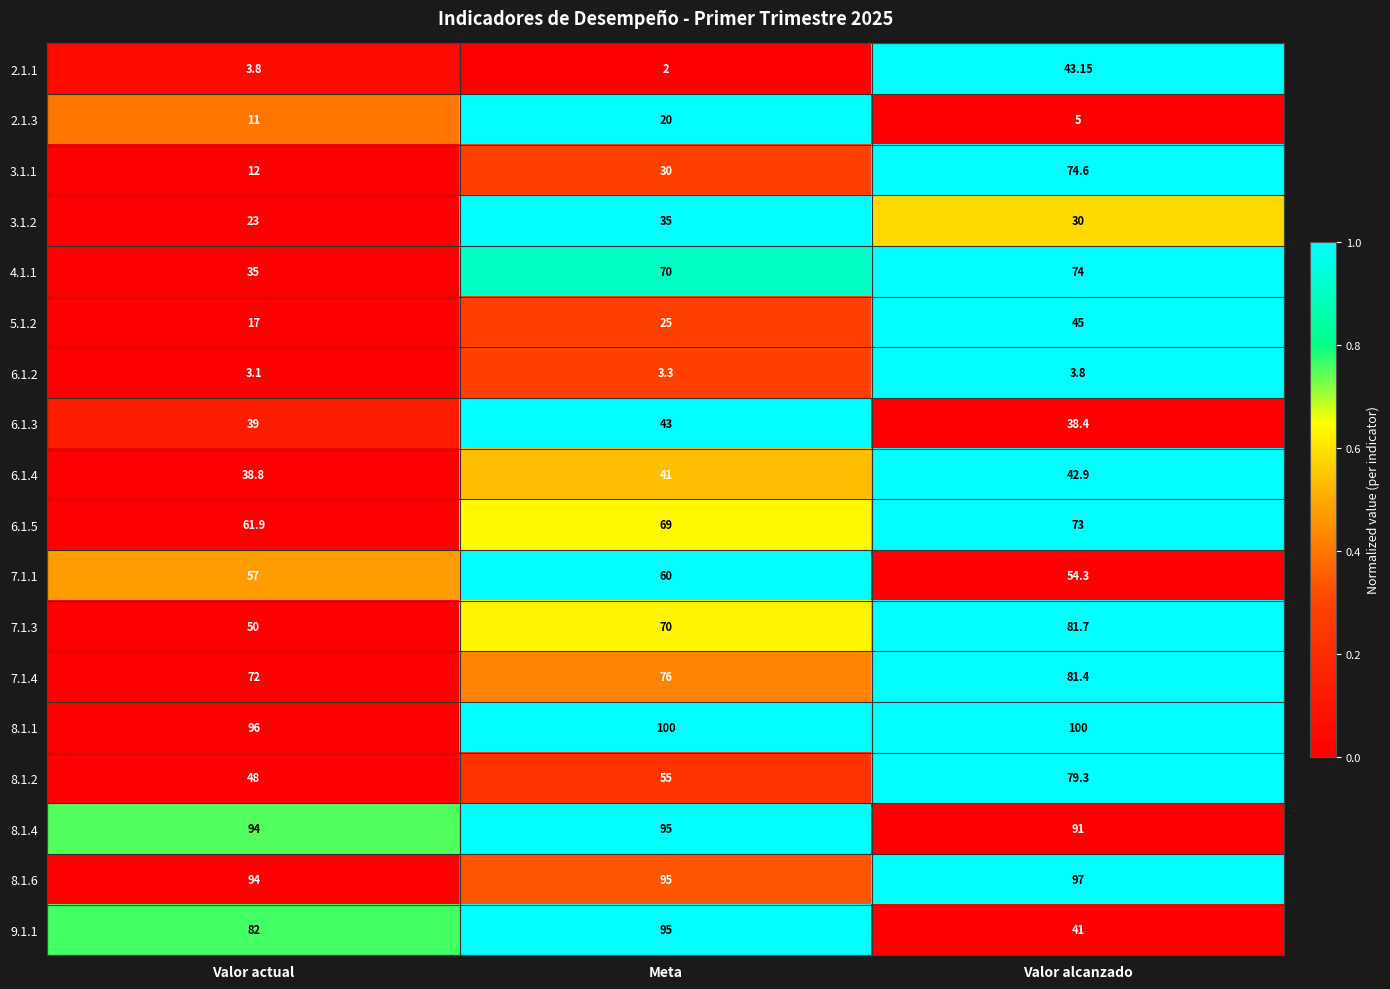

At which category is the sum across all series the highest?

Valor alcanzado